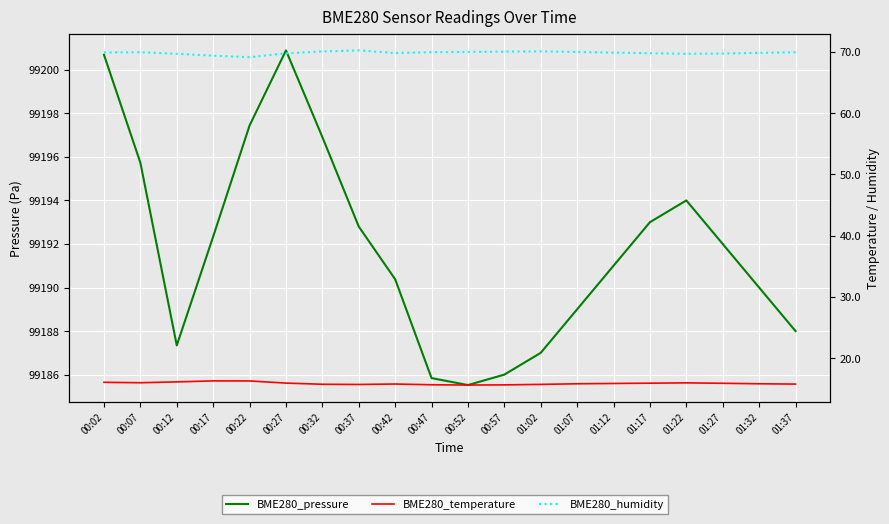

True or false: BME280_humidity and BME280_pressure intersect in this chart.

False